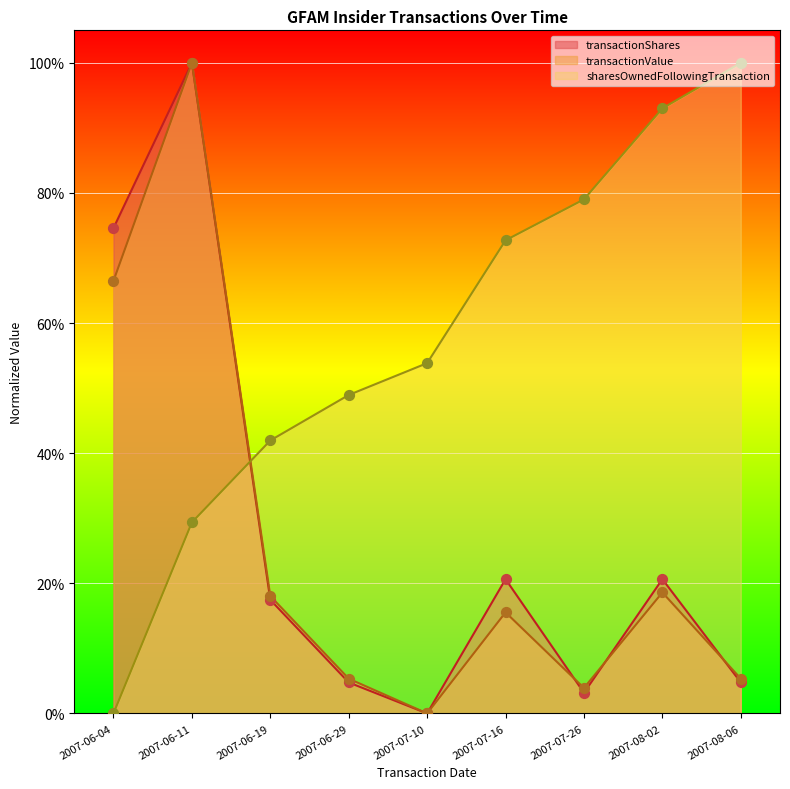

What are all the series names shown in the legend?

transactionShares, transactionValue, sharesOwnedFollowingTransaction